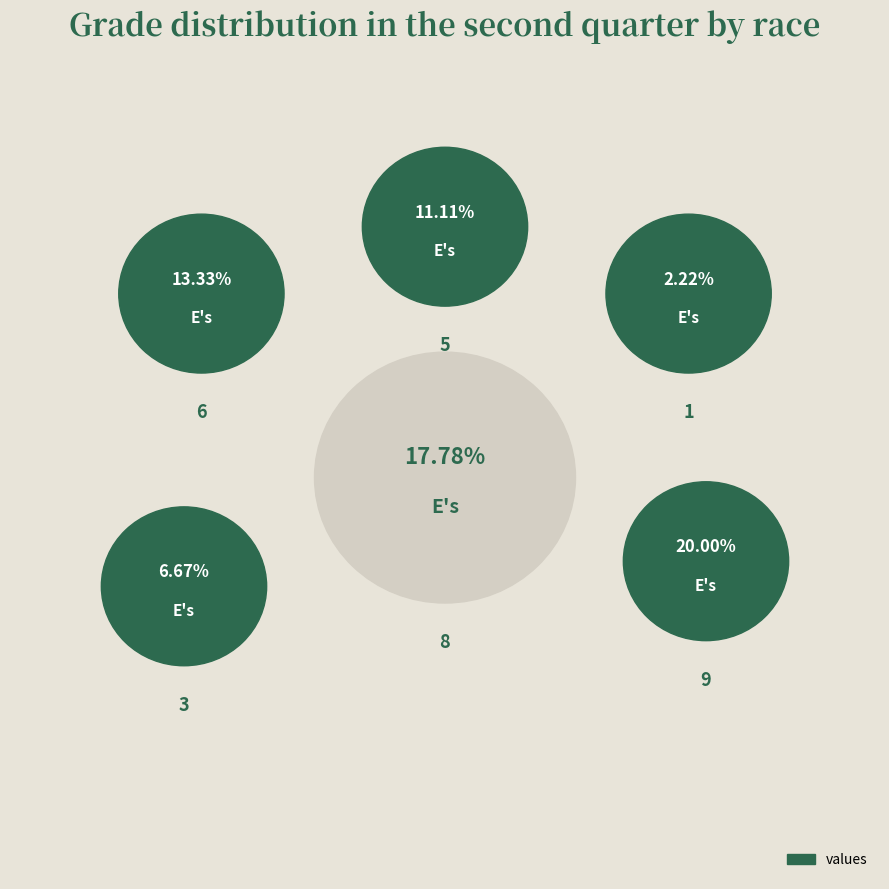

Is there a majority slice in this chart?

No